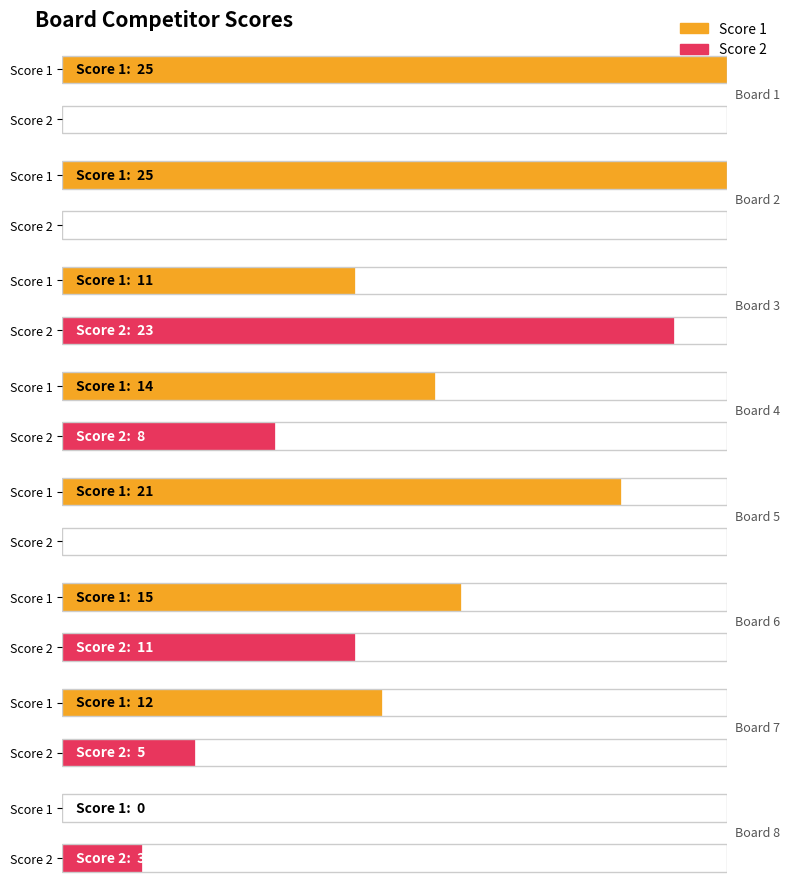

Is it true that Score 2 equals 0 at 5?

True